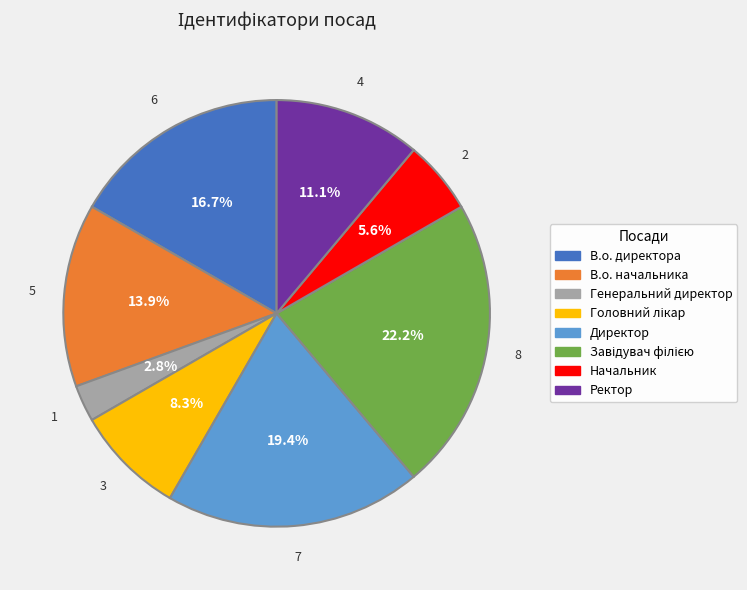

Which category has the smallest portion of the pie?

Генеральний директор